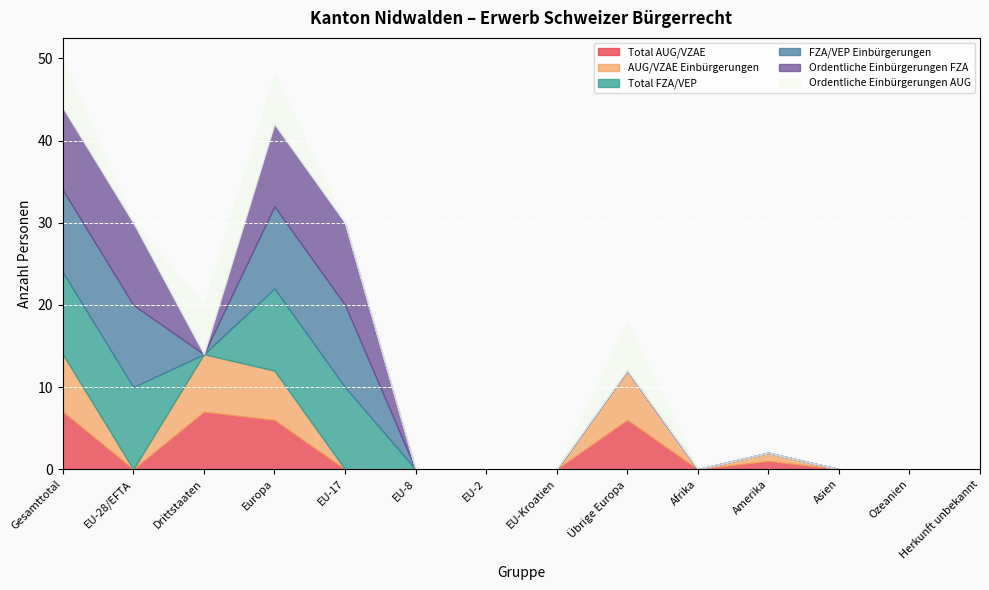

Reading left to right, extract all data points from this chart.

Total AUG/VZAE: 7	0	7	6	0	0	0	0	6	0	1	0	0	0
AUG/VZAE Einbürgerungen: 7	0	7	6	0	0	0	0	6	0	1	0	0	0
Total FZA/VEP: 10	10	0	10	10	0	0	0	0	0	0	0	0	0
FZA/VEP Einbürgerungen: 10	10	0	10	10	0	0	0	0	0	0	0	0	0
Ordentliche Einbürgerungen FZA: 10	10	0	10	10	0	0	0	0	0	0	0	0	0
Ordentliche Einbürgerungen AUG: 6	0	6	6	0	0	0	0	6	0	0	0	0	0